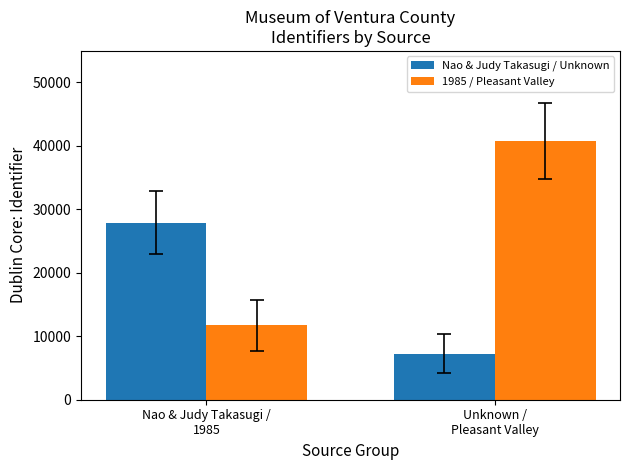

Which category has the highest value across all series?

Unknown /
Pleasant Valley